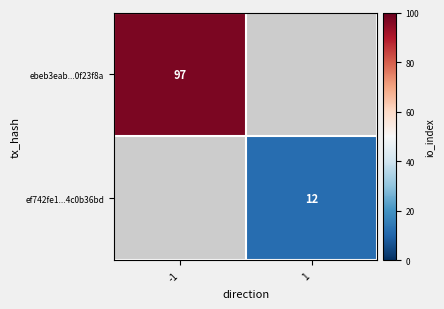

Is the value of ef742fe1...4c0b36bd at 1 greater than the value of ebeb3eab...0f23f8a at -1?

No